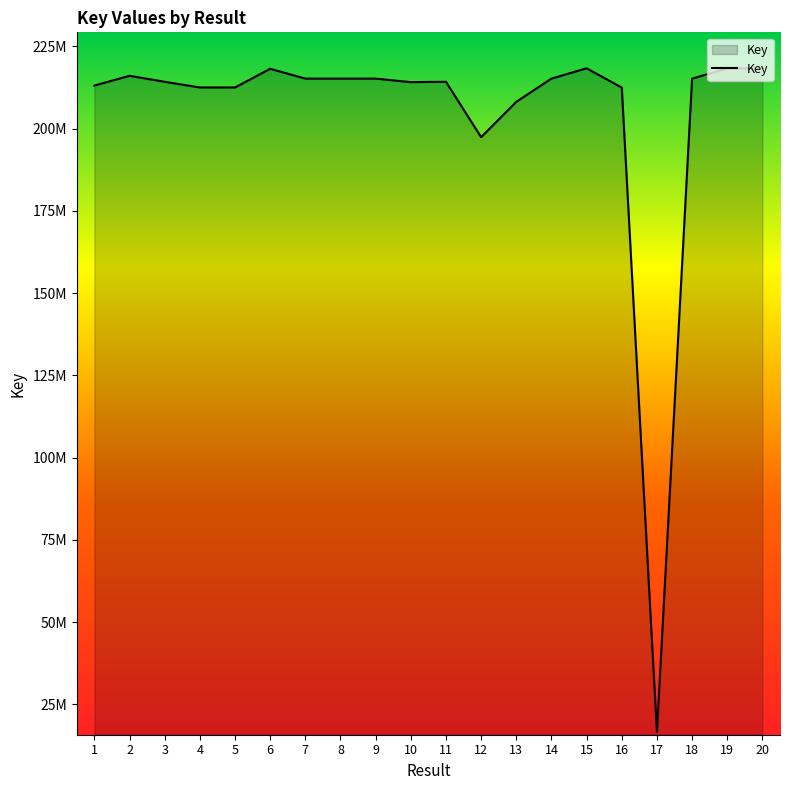

Does the chart display data point markers on the line(s)?

No